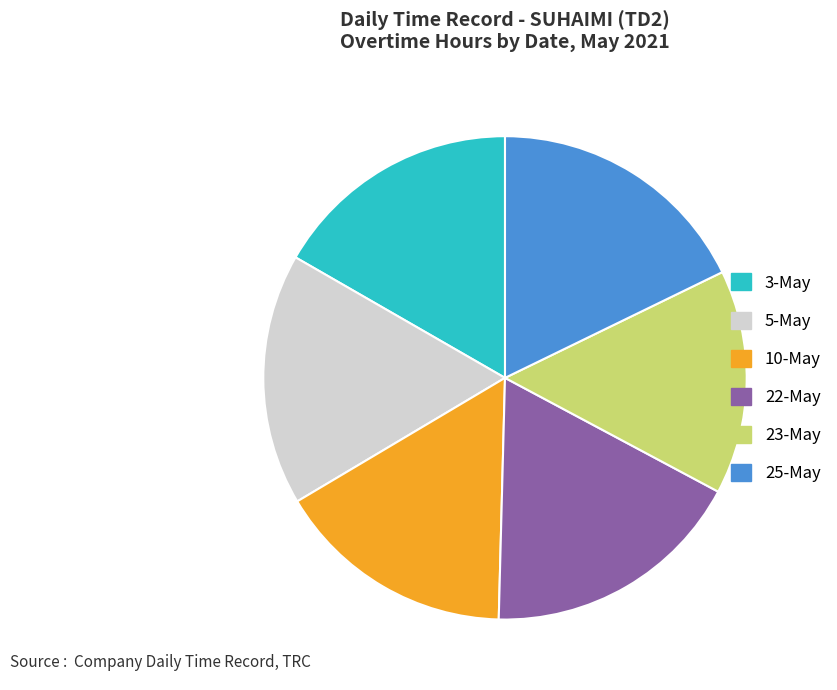

Is it true that 25-May is 8% of the pie?

False